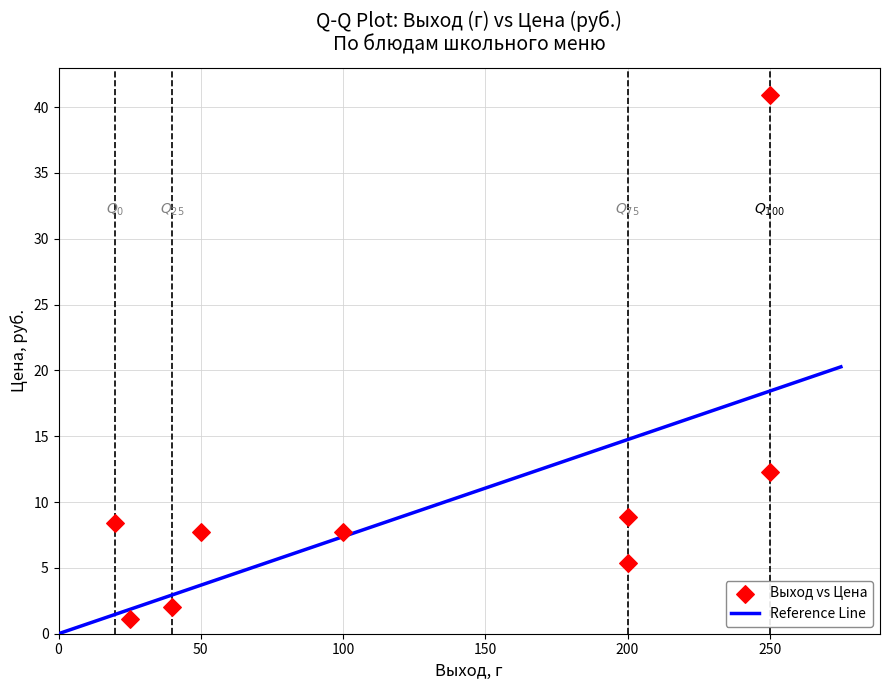

What Y value in the scatter plot is closest to 21?

12.3